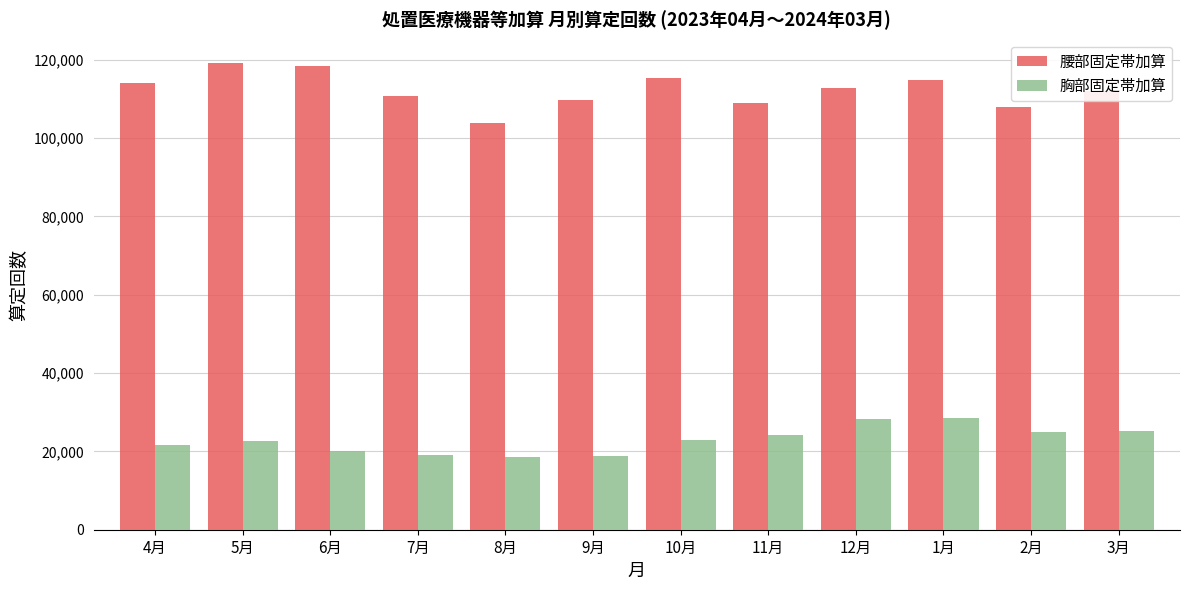

At how many categories does at least one series exceed 105573?

11